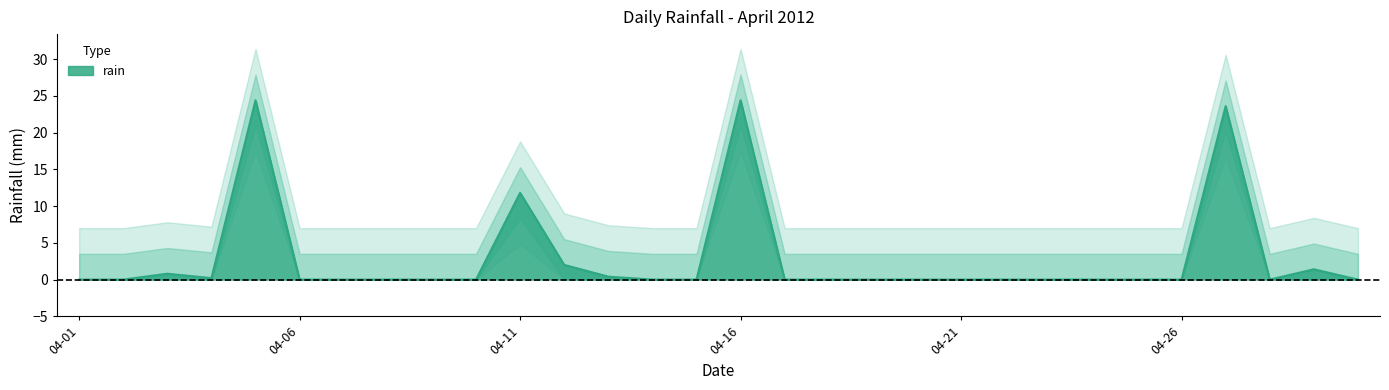

What value does the data have at 04-16?

24.4